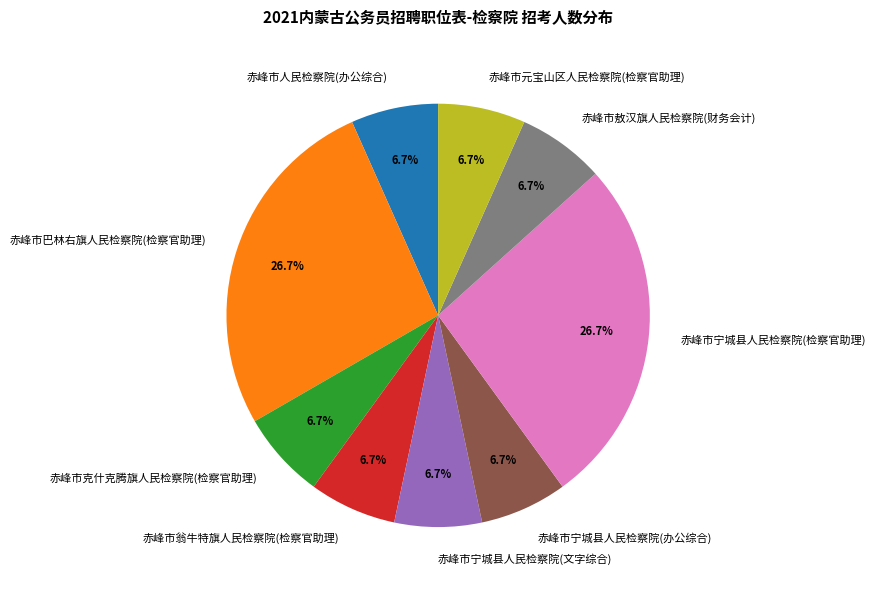

Is it true that 赤峰市宁城县人民检察院(文字综合) is 1% of the pie?

False